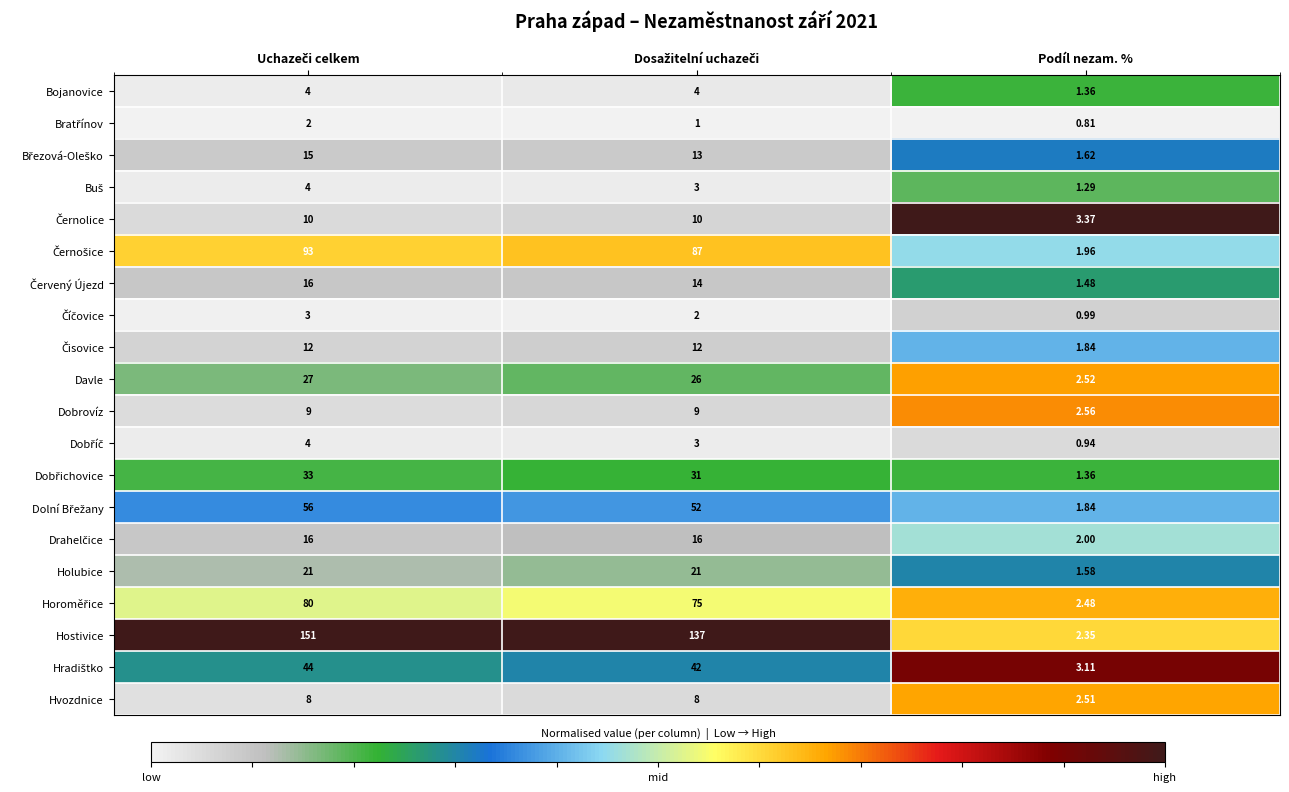

At how many categories does at least one series exceed 0?

3